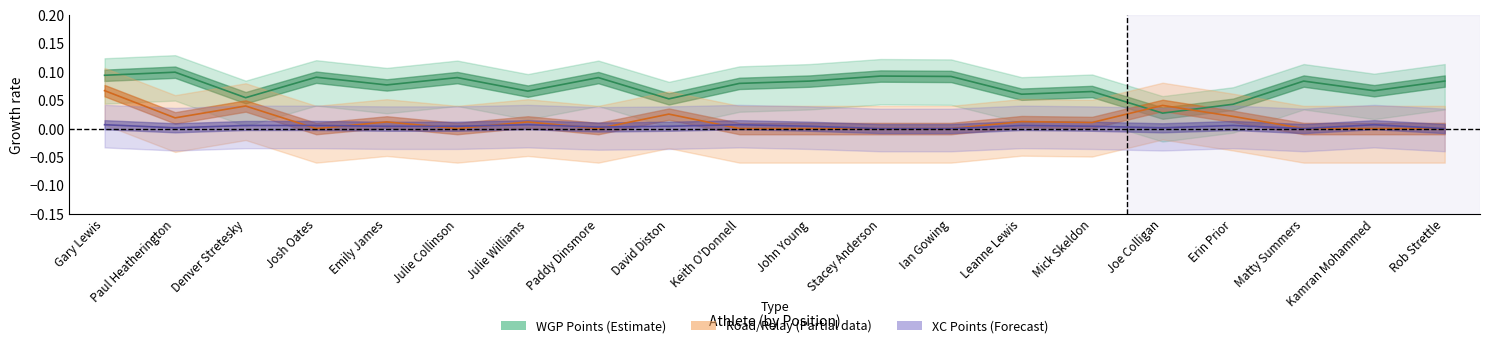

How many times do WGP Points and Road/Relay Points cross each other?

2